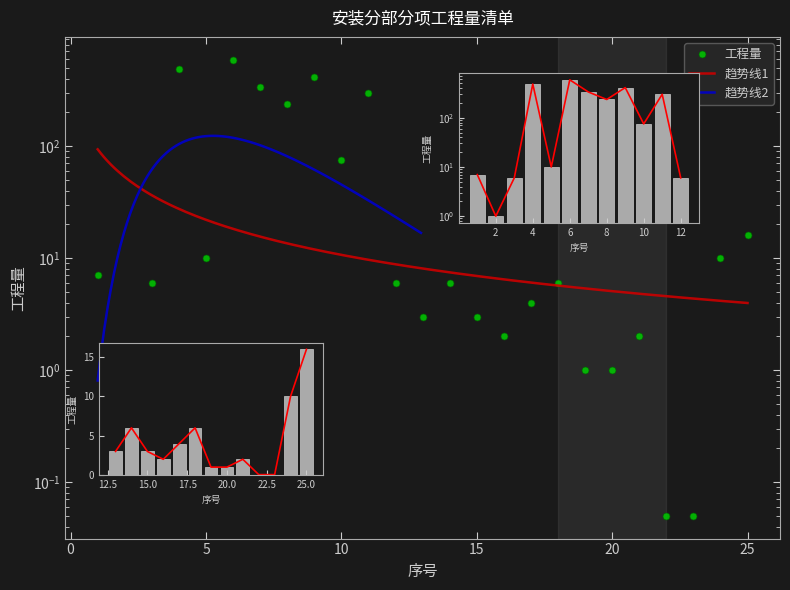

The chart shows a value of 10.0 at 5. True or false?

True